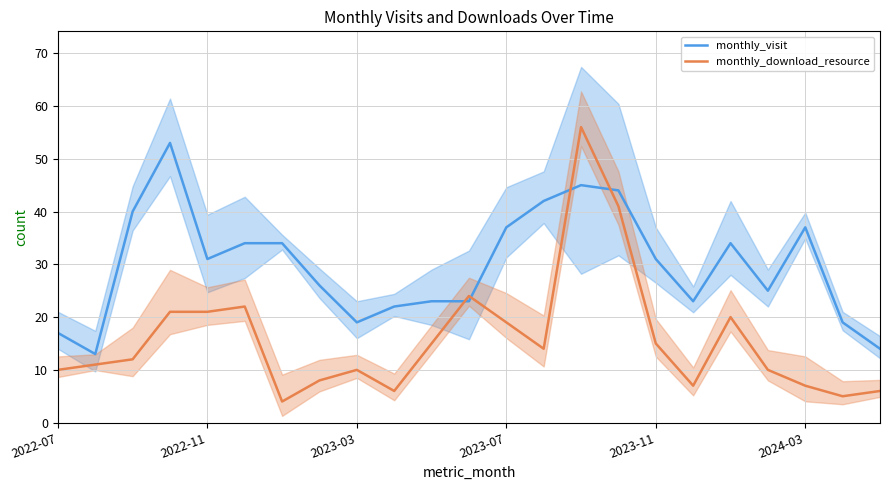

What is the maximum value for monthly_visit?

53